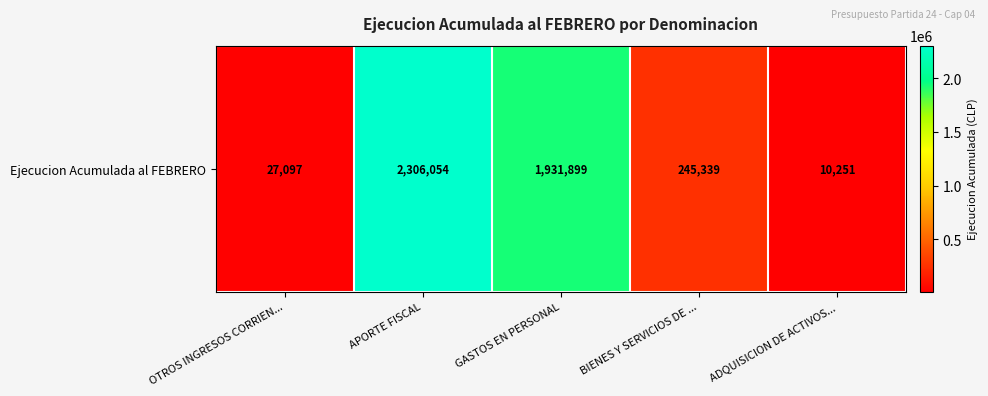

What is the difference between the maximum and second lowest values?

2278957